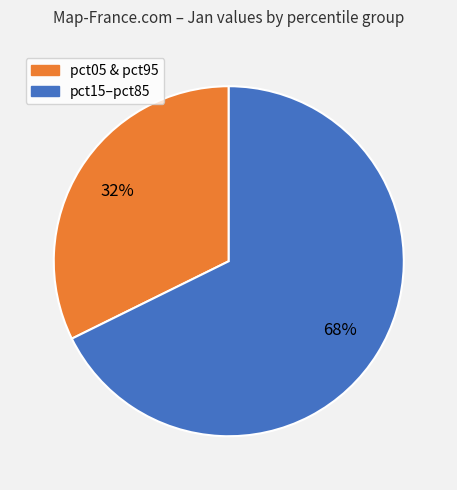

Is there a majority slice in this chart?

Yes